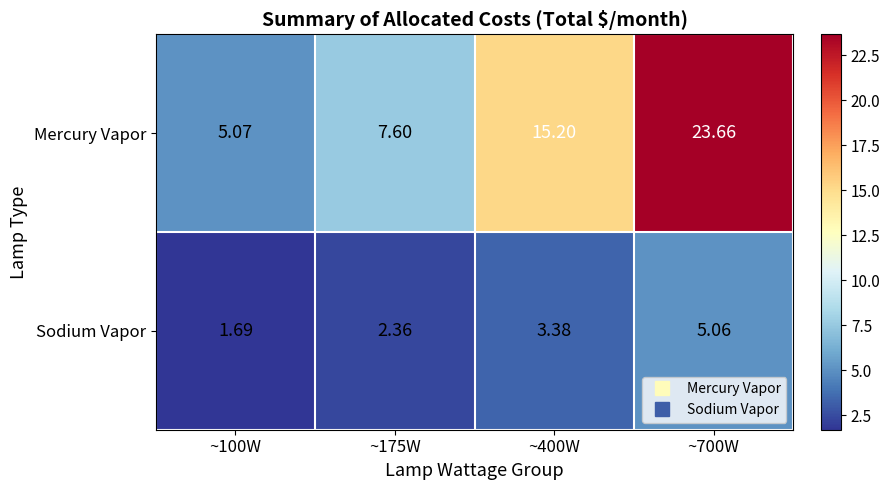

Which series has the largest range (max minus min)?

Mercury Vapor